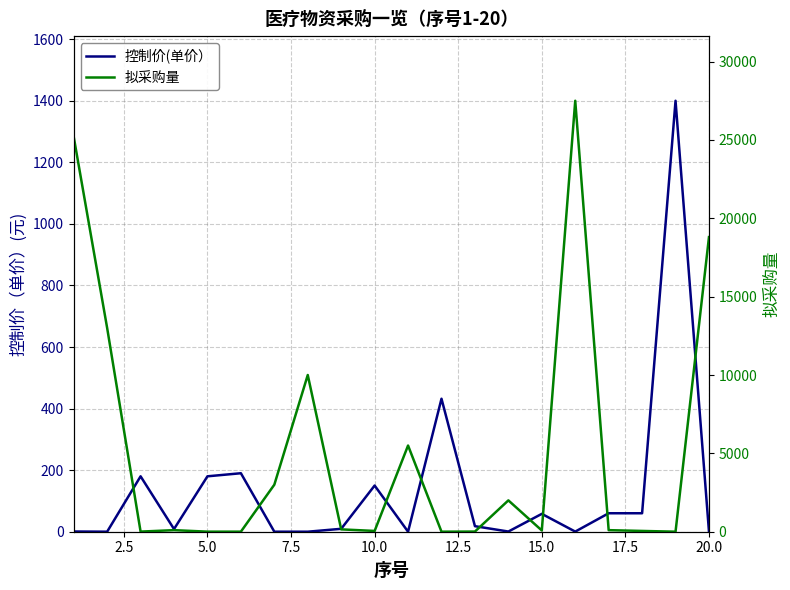

At how many categories does at least one series exceed 3518?

6